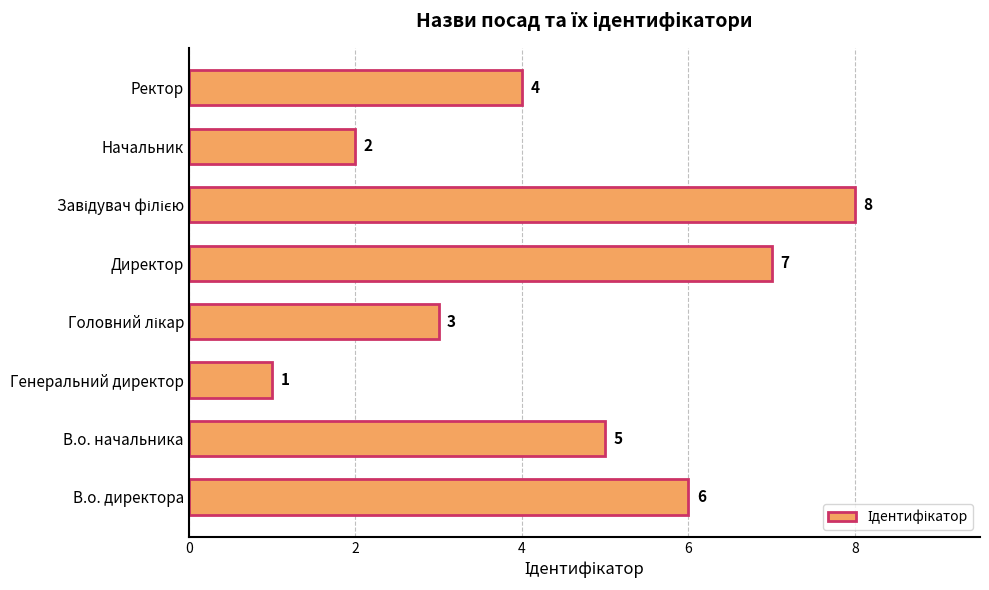

How many data points are less than 5?

4